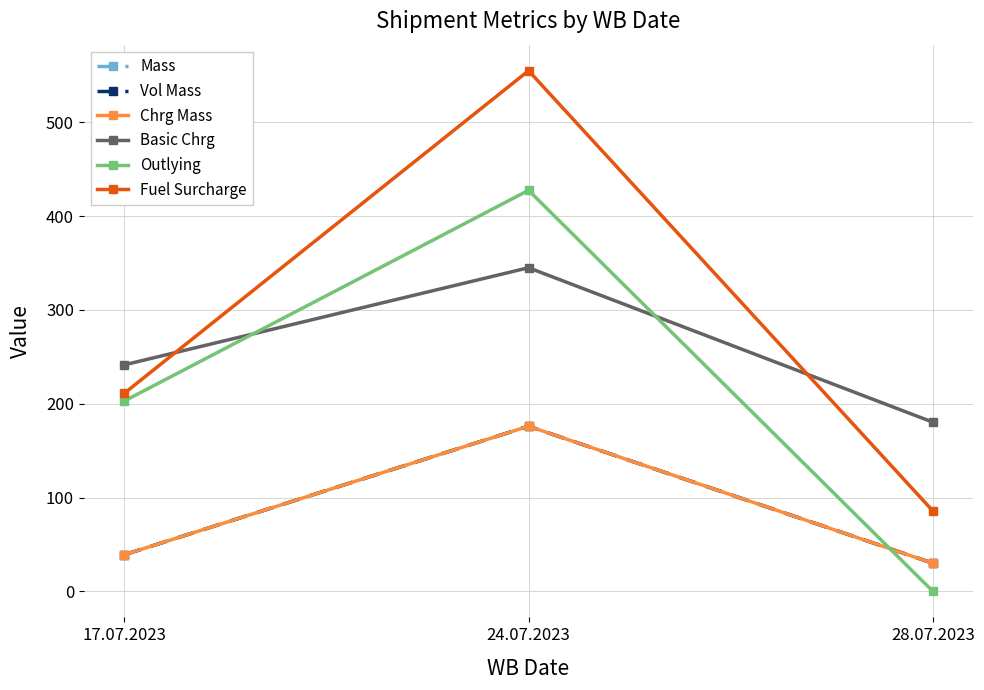

How many lines are shown in the chart?

6